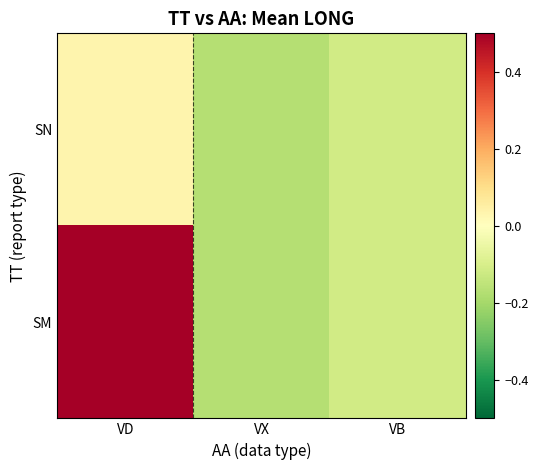

Between VX and VD, which is larger?

VD